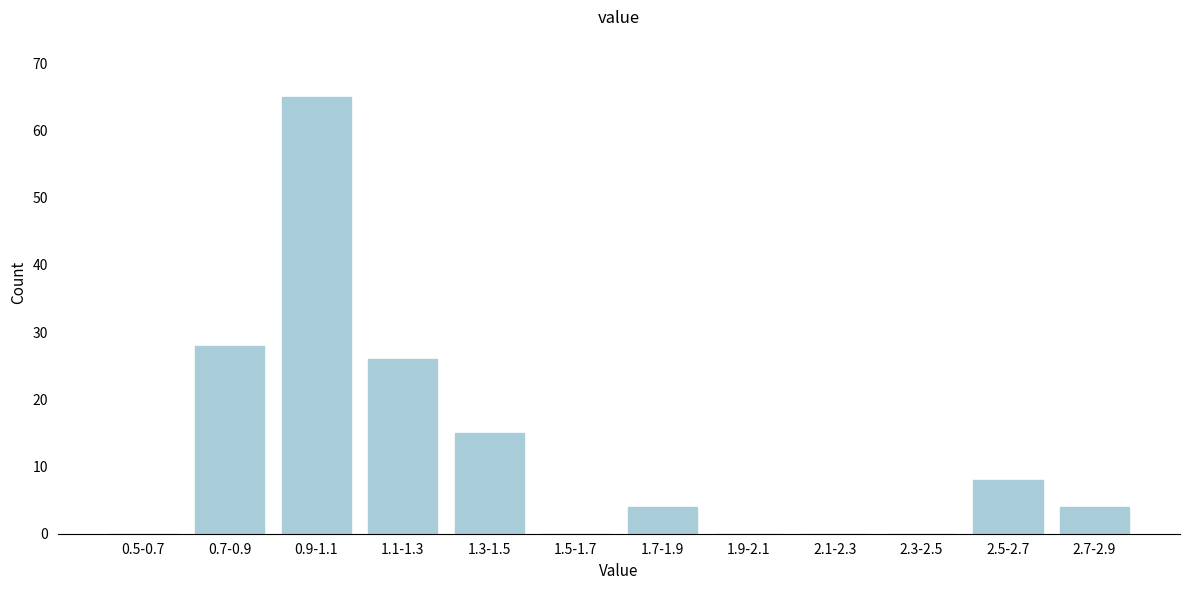

Reading left to right, transcribe all the data shown in this chart.

0.5-0.7=0	0.7-0.9=28	0.9-1.1=65	1.1-1.3=26	1.3-1.5=15	1.5-1.7=0	1.7-1.9=4	1.9-2.1=0	2.1-2.3=0	2.3-2.5=0	2.5-2.7=8	2.7-2.9=4